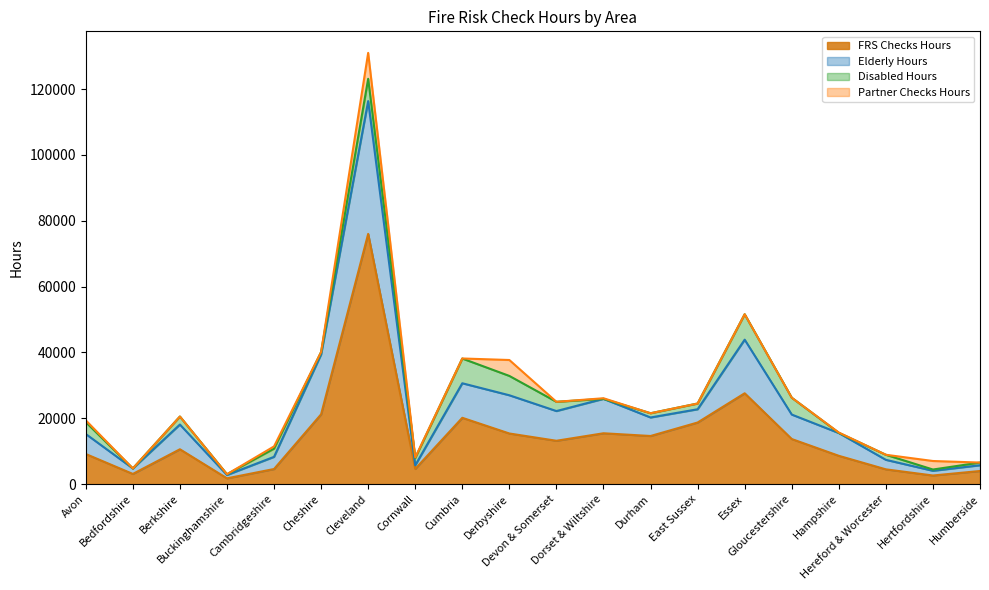

What position from the left is Devon & Somerset?

11